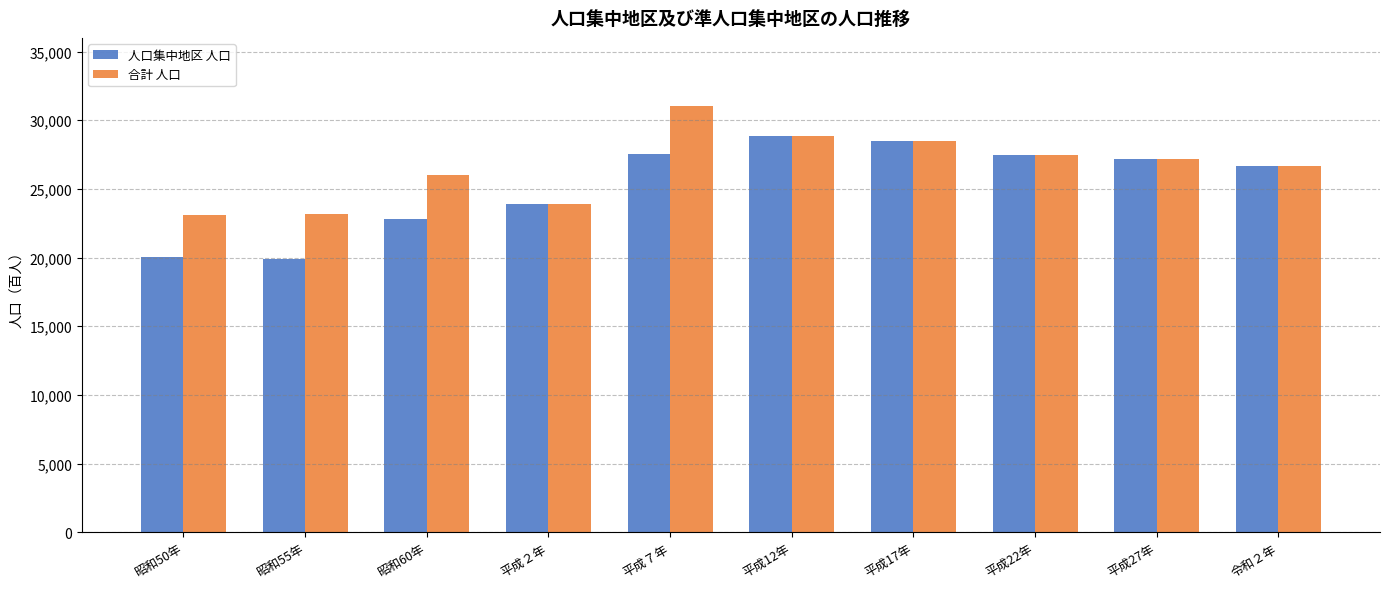

What are all the series names shown in the legend?

人口集中地区 人口, 合計 人口